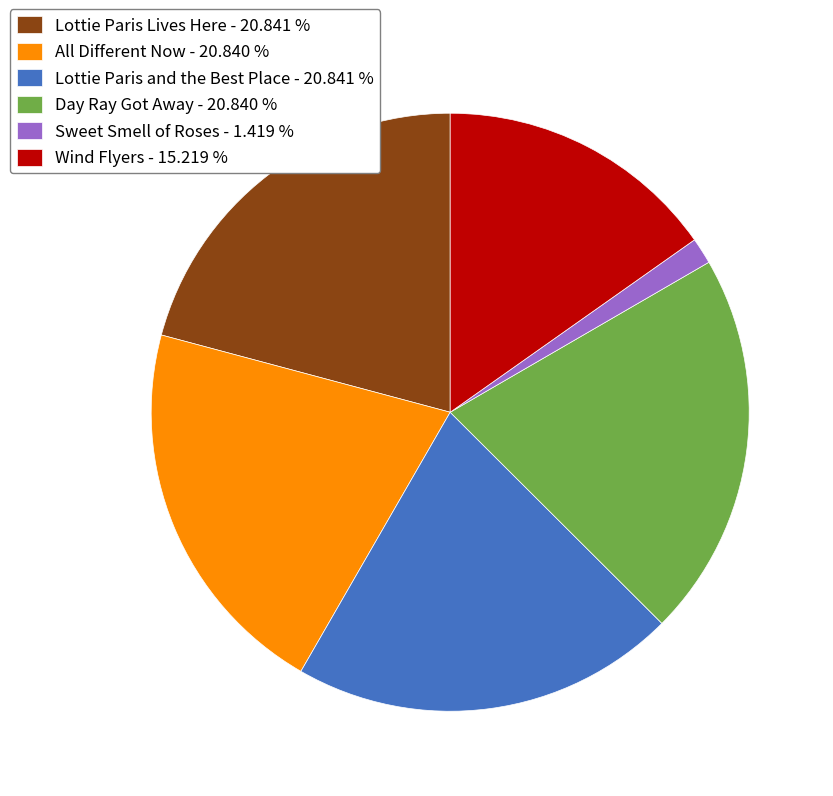

Approximately how many times larger is the value at Lottie Paris Lives Here compared to Lottie Paris and the Best Place?

1.0